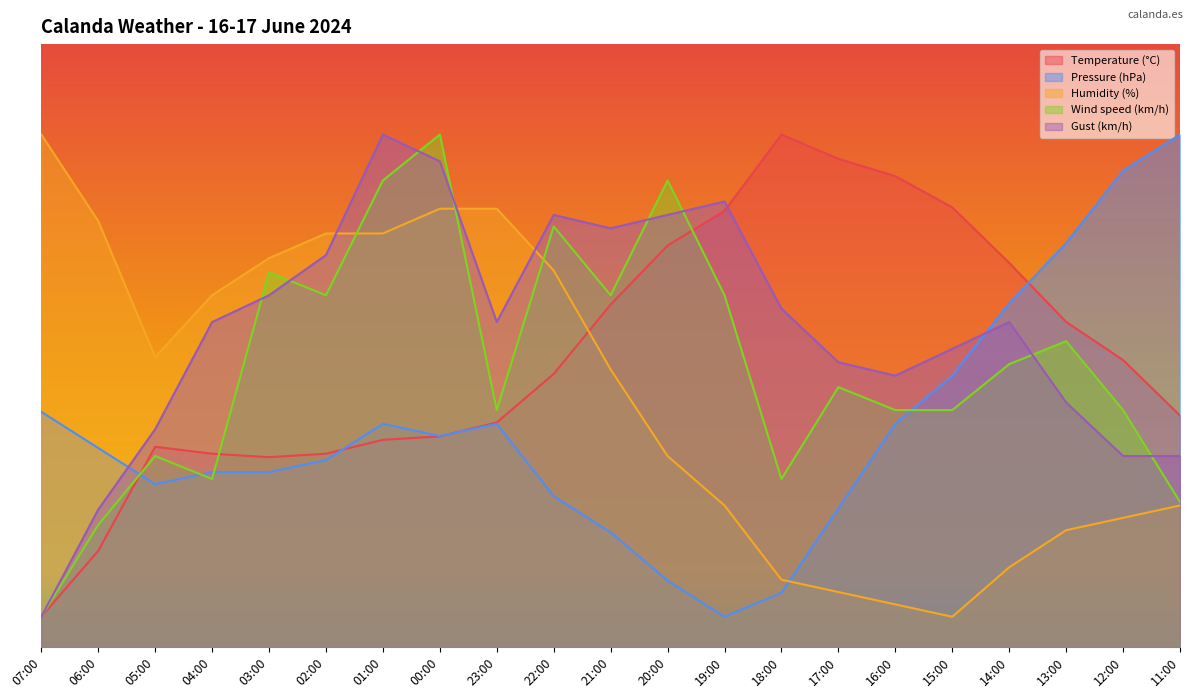

What is the minimum value shown in the chart?

5.0